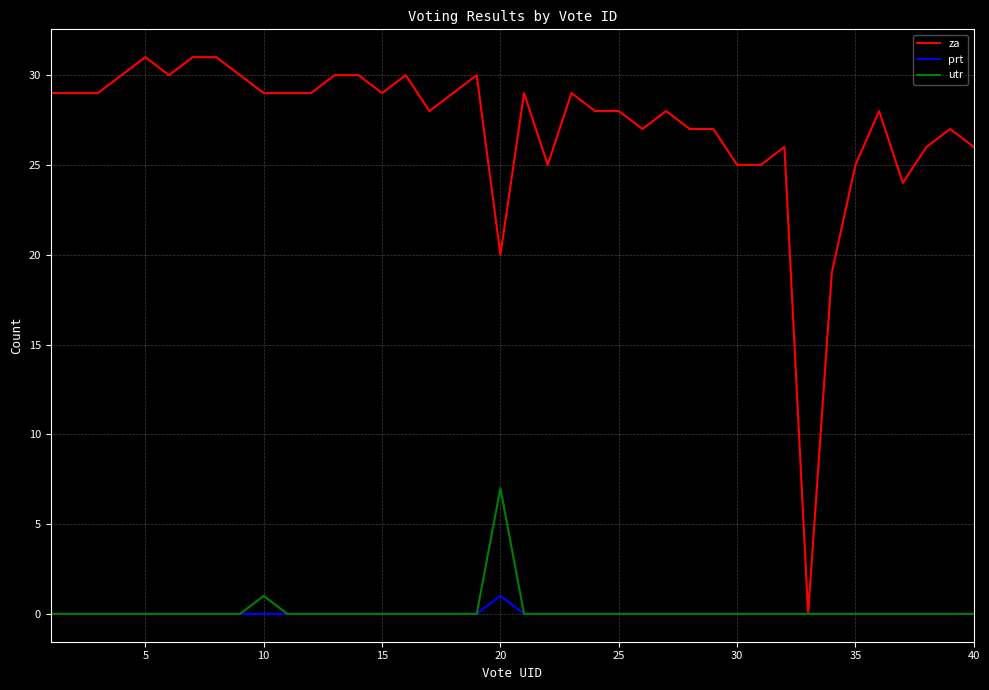

Which series has the largest range (max minus min)?

za